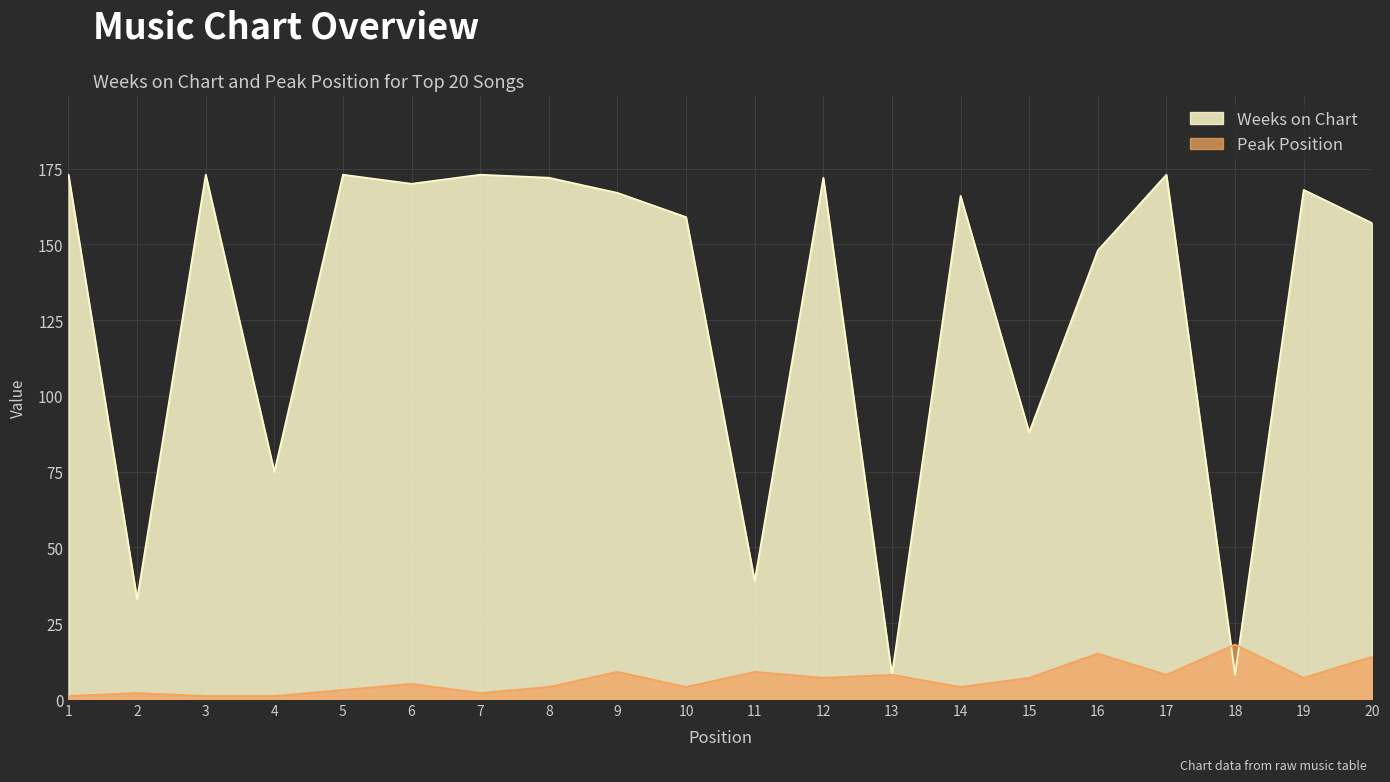

How many data points in Weeks on Chart are above 167?

9